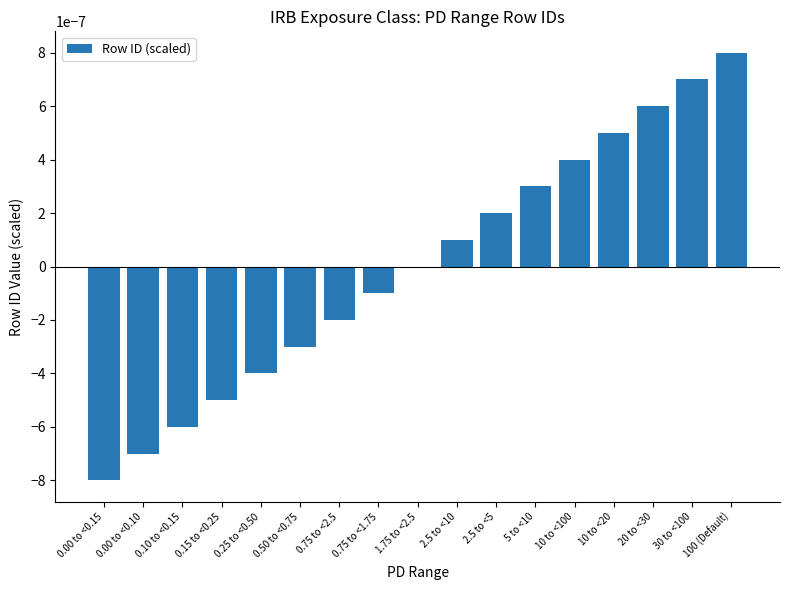

True or false: the data shows -0.0 at 0.10 to <0.15.

True